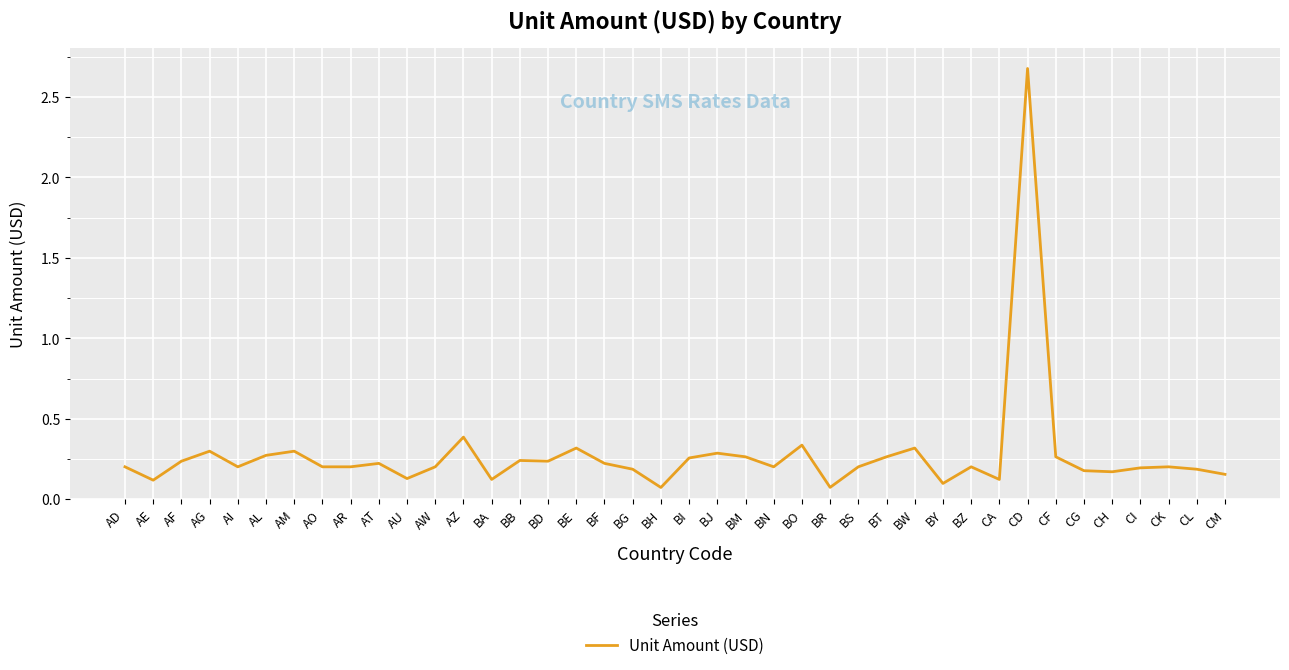

True or false: there are more than 2 points higher than both neighbors.

True